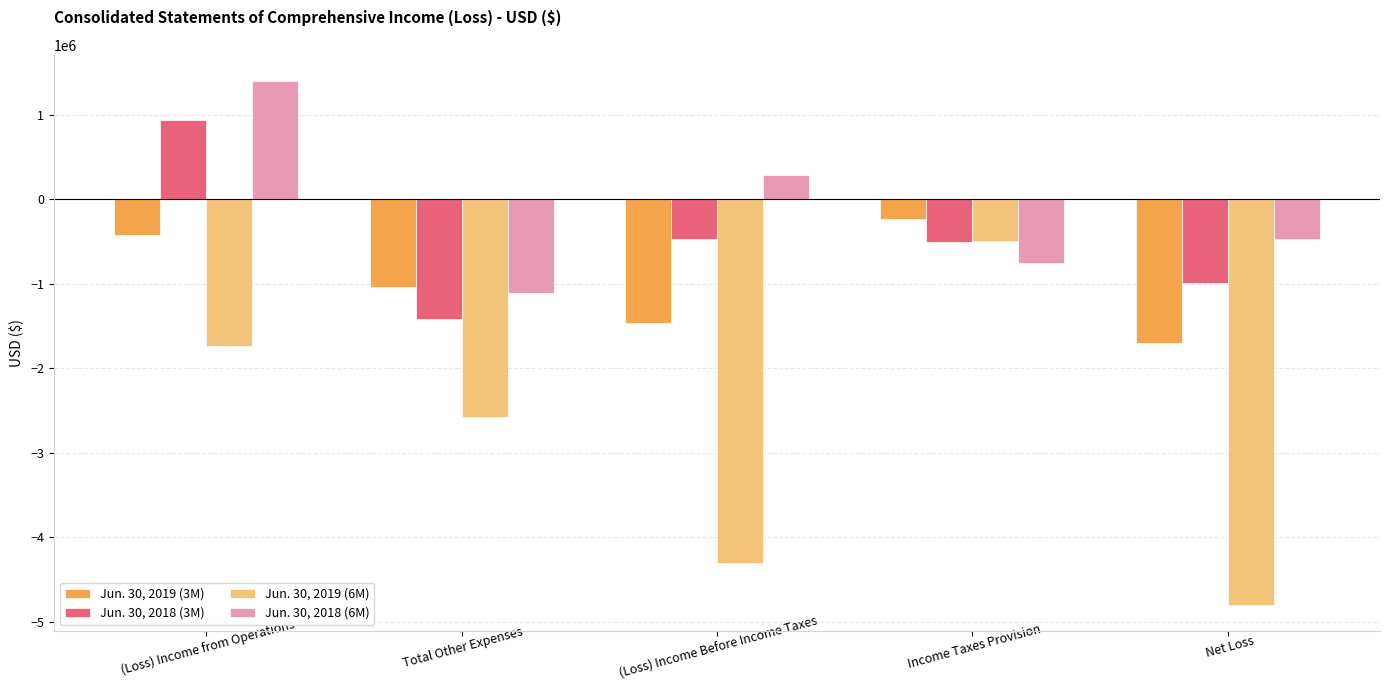

What is the maximum value for Jun. 30, 2019 (3M)?

-232417